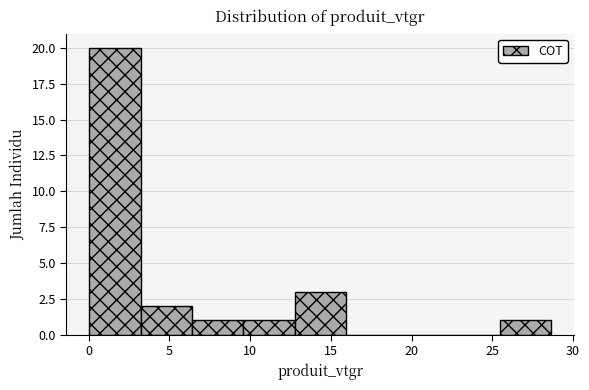

Reading left to right, transcribe this chart: for each bar, give the range it covers on the x-axis and its height. Neither the bar edges nor the heights are printed on the chart, so give them approximately, as read against the axes.

0.0 to 3.0: 20
3.0 to 6.5: 2
6.5 to 9.5: 1
9.5 to 13.0: 1
13.0 to 16.0: 3
16.0 to 19.0: 0
19.0 to 22.5: 0
22.5 to 25.5: 0
25.5 to 28.5: 1